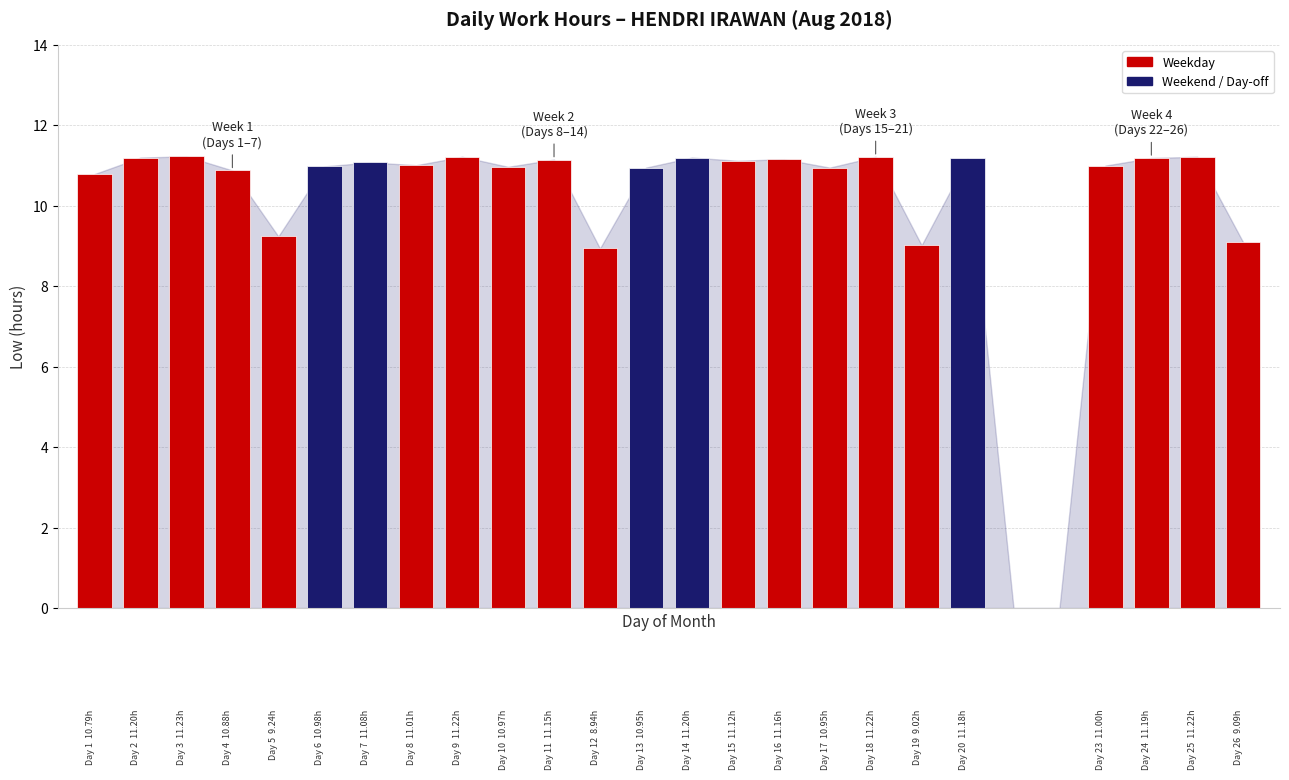

Count the number of categories in the chart.

26